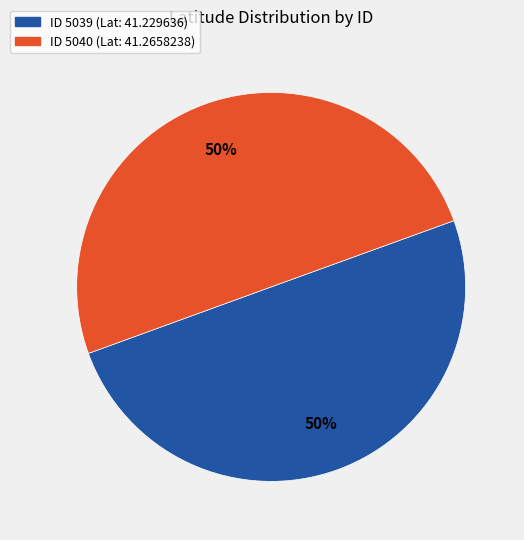

Count the number of slices in the pie.

2